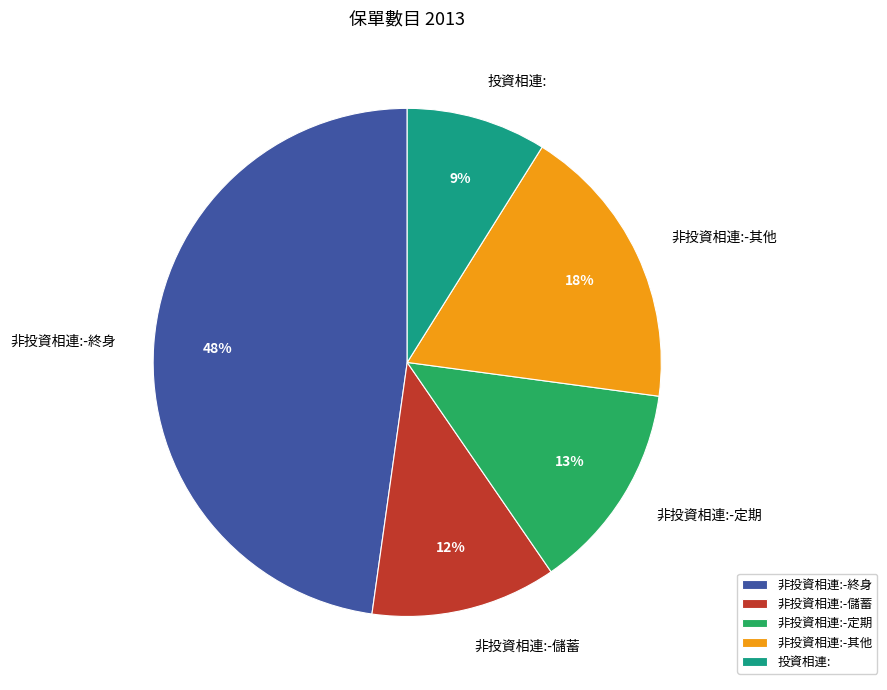

Is there any slice that represents more than half of the pie?

No